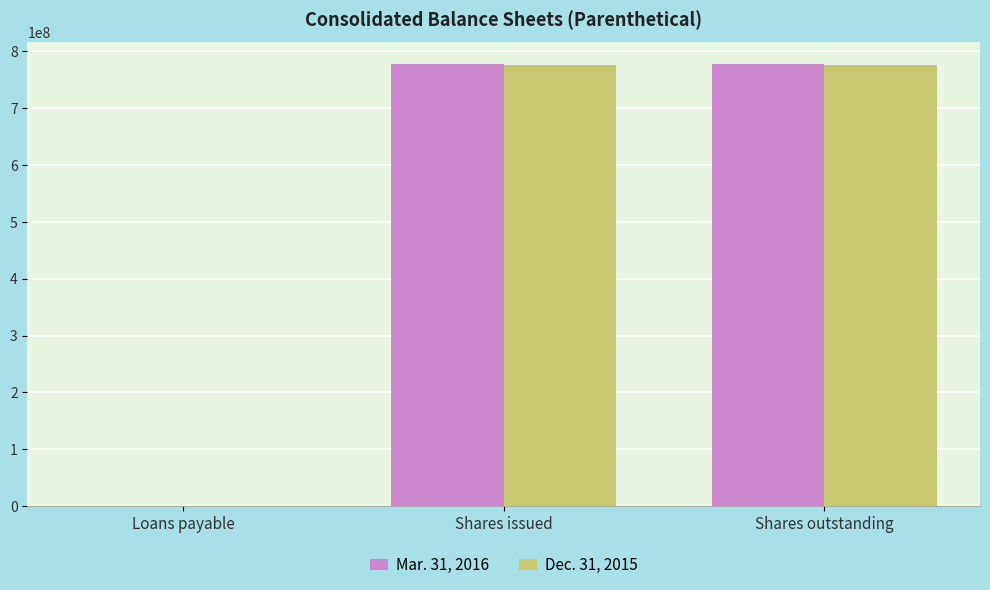

What is the total value across all series at Shares issued?

1553331946